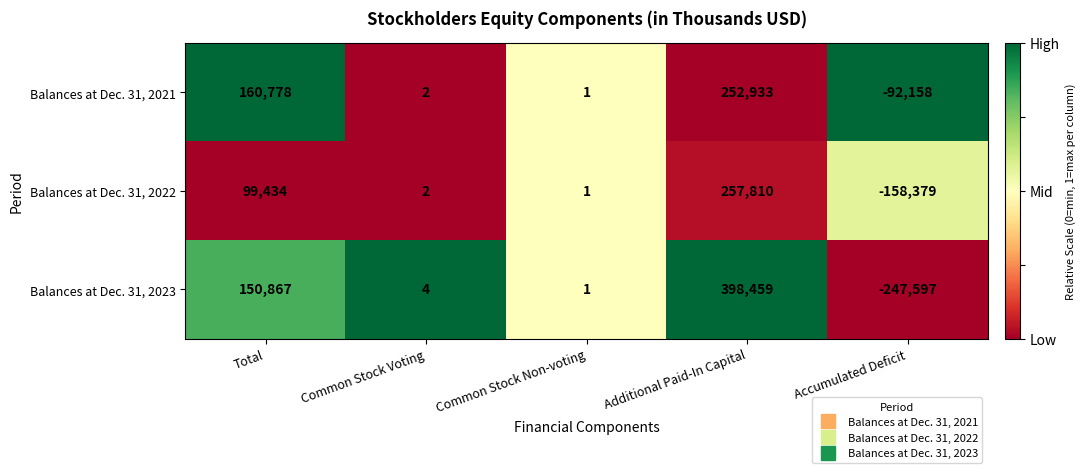

Which category has the highest value across all series?

Additional Paid-In Capital